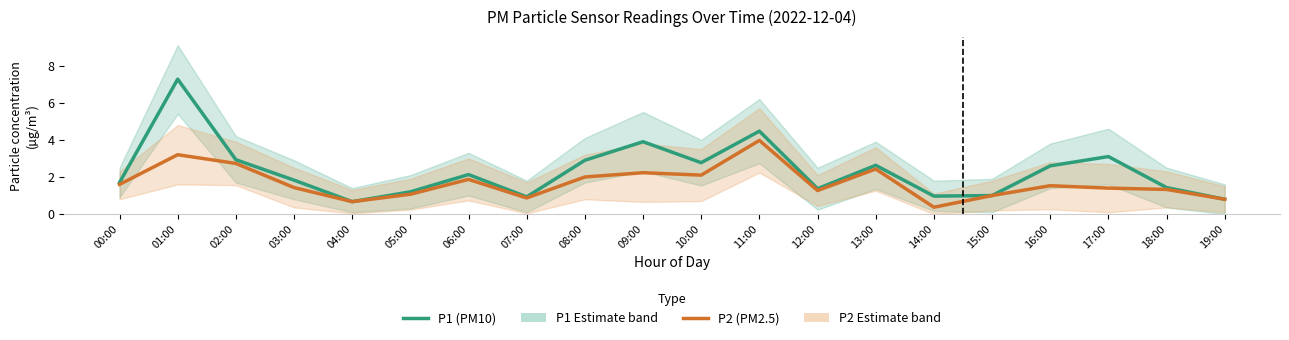

The value of P2 (PM2.5) at 11:00 is 4.0. True or false?

True